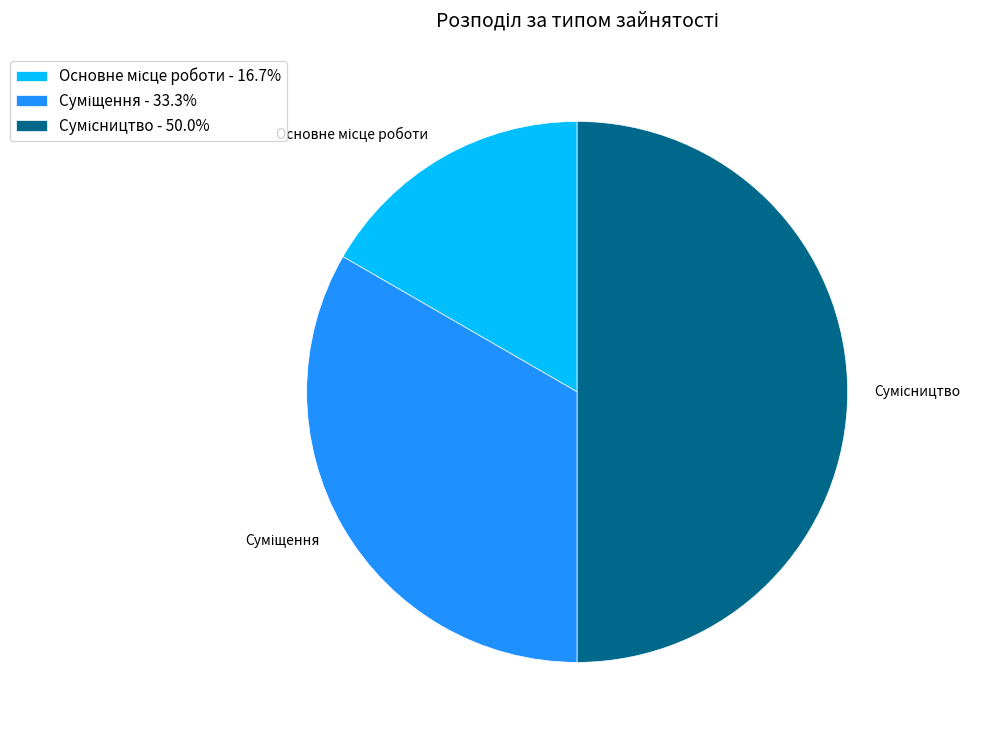

How many slices are in this pie chart?

3